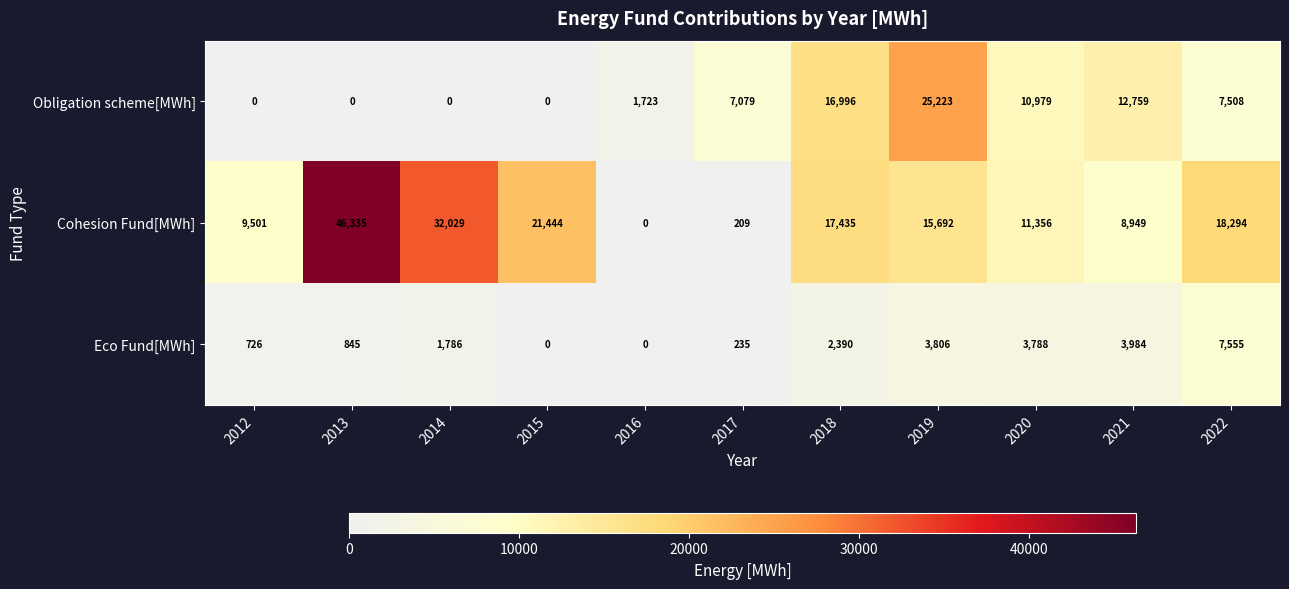

At 2019, list the series in order from smallest to largest.

Eco Fund[MWh], Cohesion Fund[MWh], Obligation scheme[MWh]